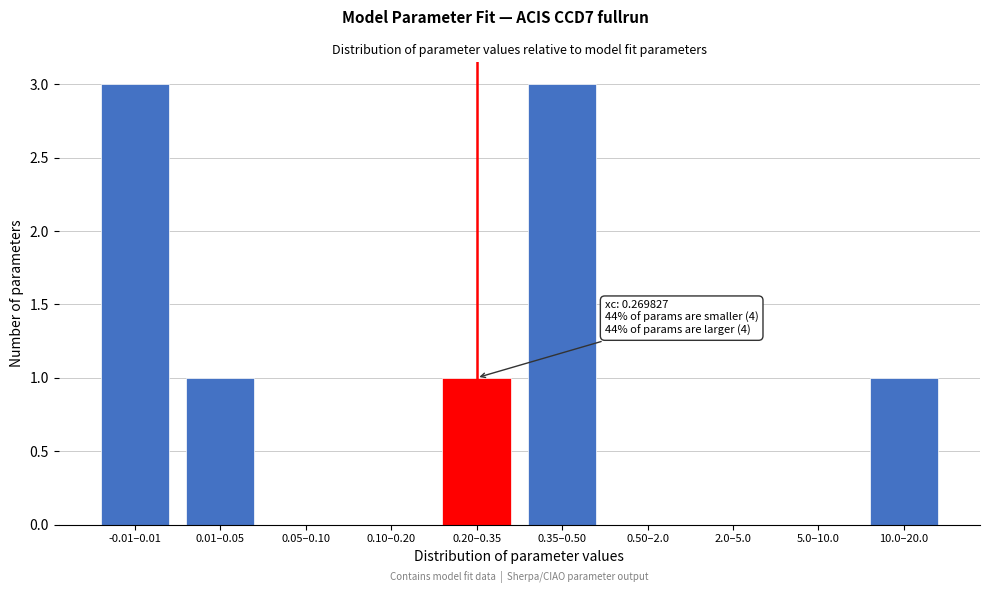

Reading left to right, extract all data points from this chart.

-0.01–0.01=3	0.01–0.05=1	0.05–0.10=0	0.10–0.20=0	0.20–0.35=1	0.35–0.50=3	0.50–2.0=0	2.0–5.0=0	5.0–10.0=0	10.0–20.0=1